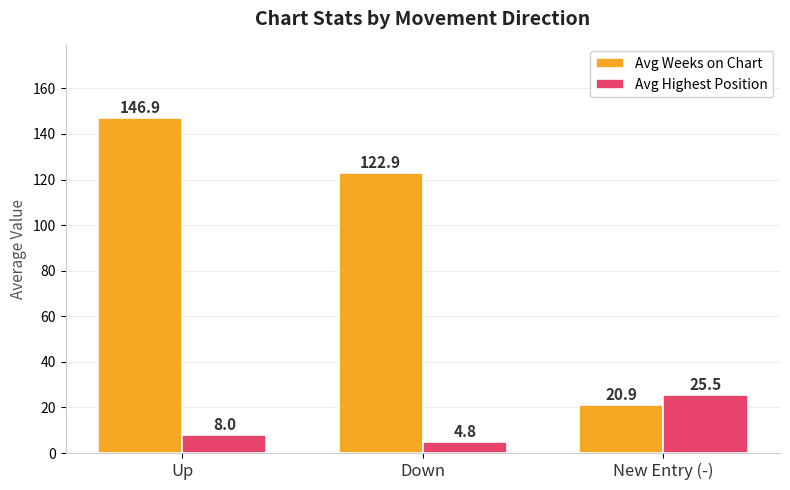

How many bars are there in total?

6